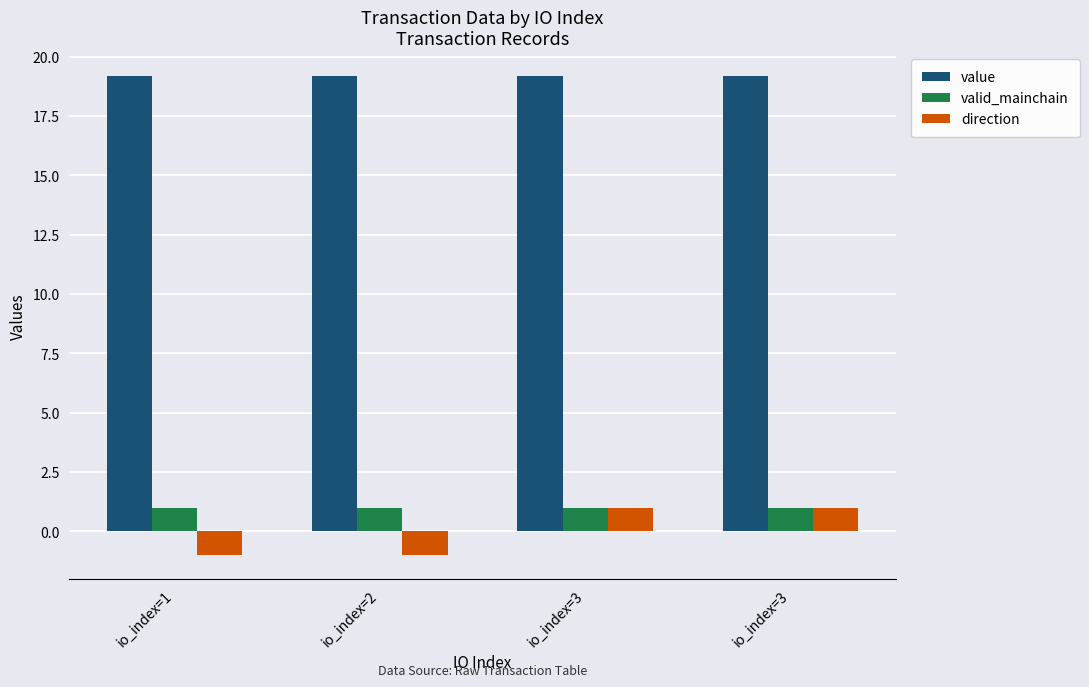

Is the value of valid_mainchain at io_index=1 greater than the value of value at io_index=3?

No